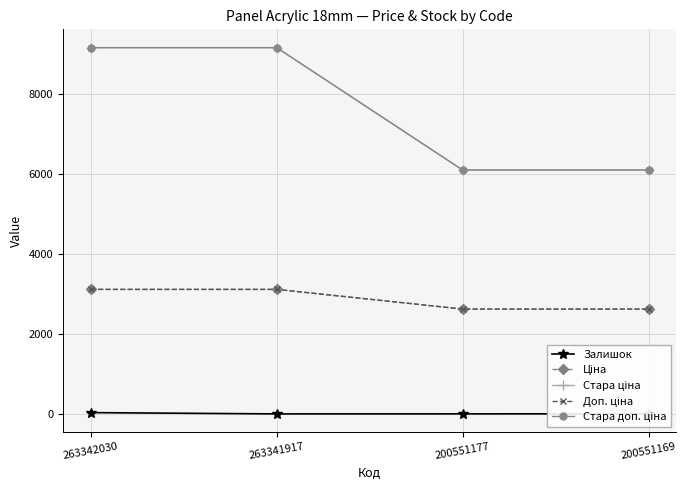

What is the value of the Стара ціна point at the 1st from the left?

9154.5